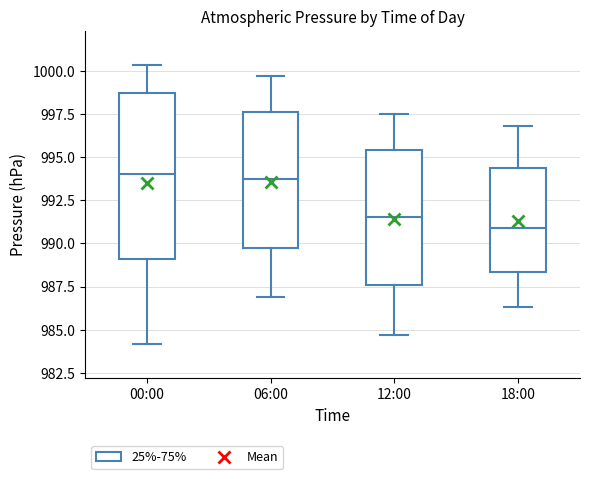

Where is the upper edge of the box for 06:00 on the y-axis? The values are not printed on the chart, so give them approximately, as read against the axis.

997.5